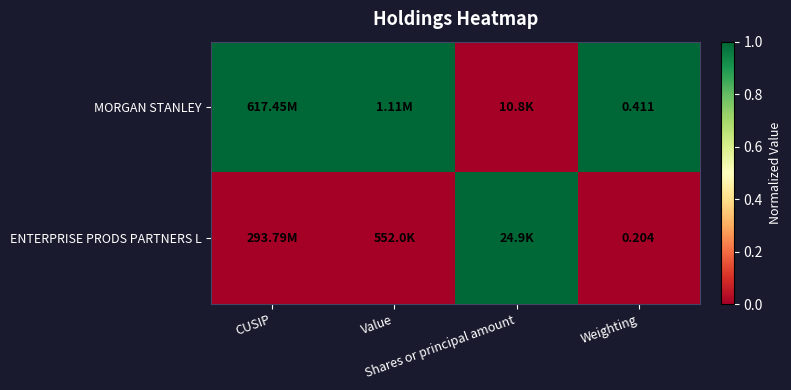

Which series has the largest total across all categories?

MORGAN STANLEY